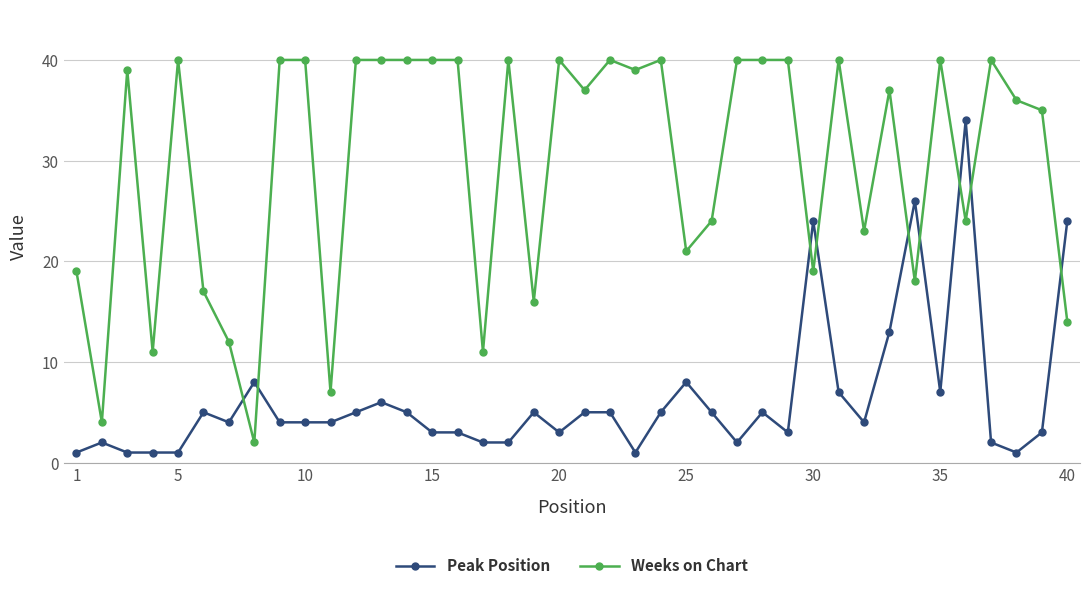

Which series ends up on top after the final intersection of Peak Position and Weeks on Chart?

Peak Position